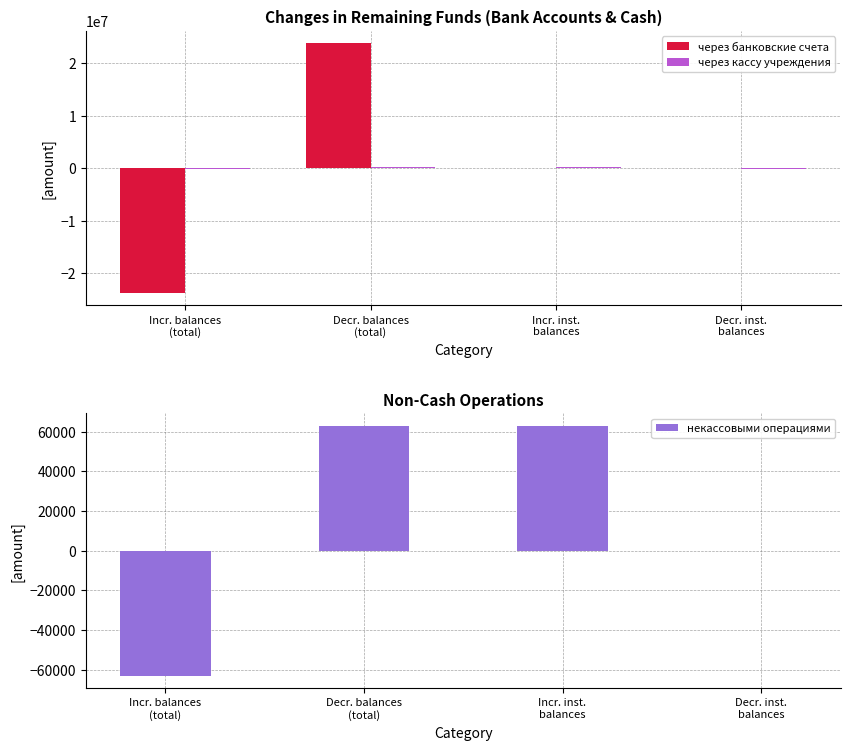

What are all the series names shown in the legend?

через банковские счета, через кассу учреждения, некассовыми операциями